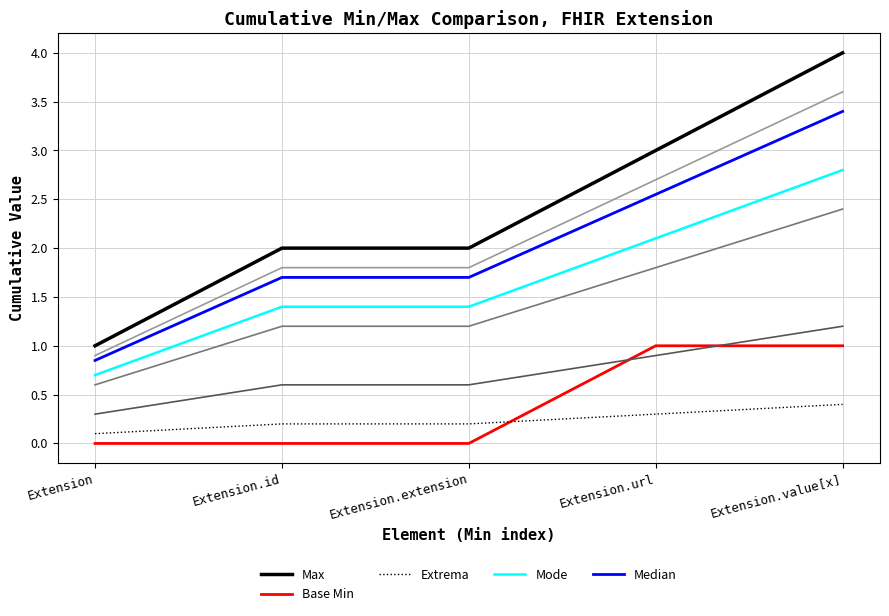

Count the Base Min values in the range 0 to 1.

5